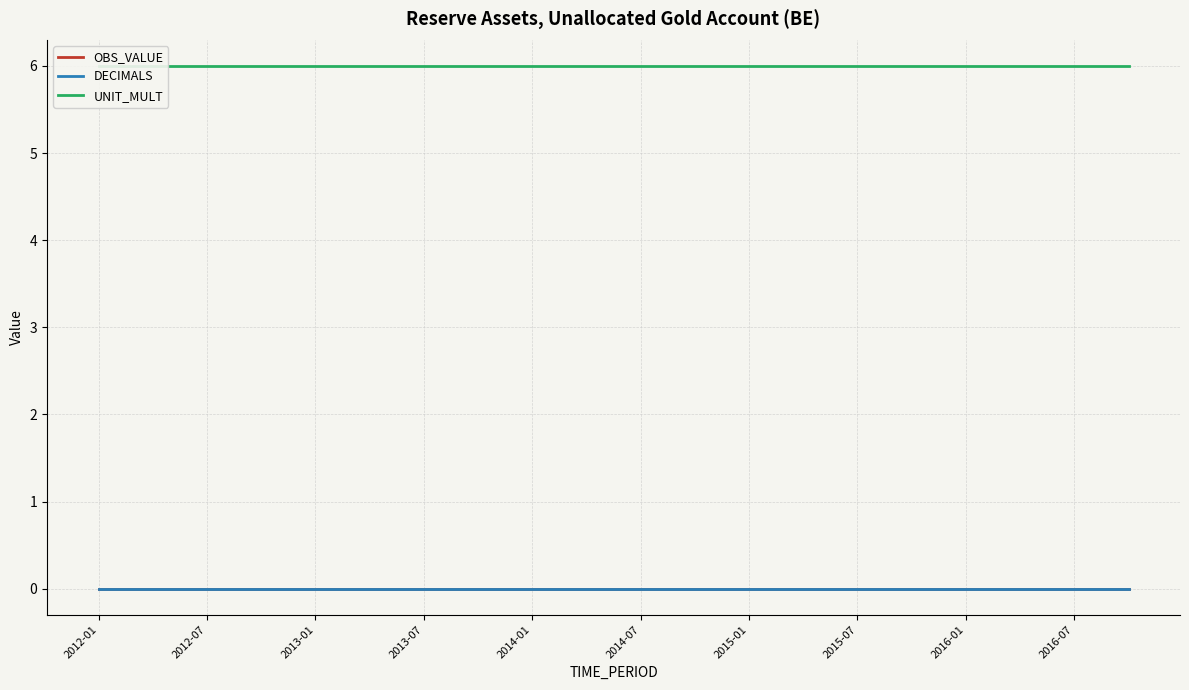

True or false: UNIT_MULT and DECIMALS cross at least once.

False